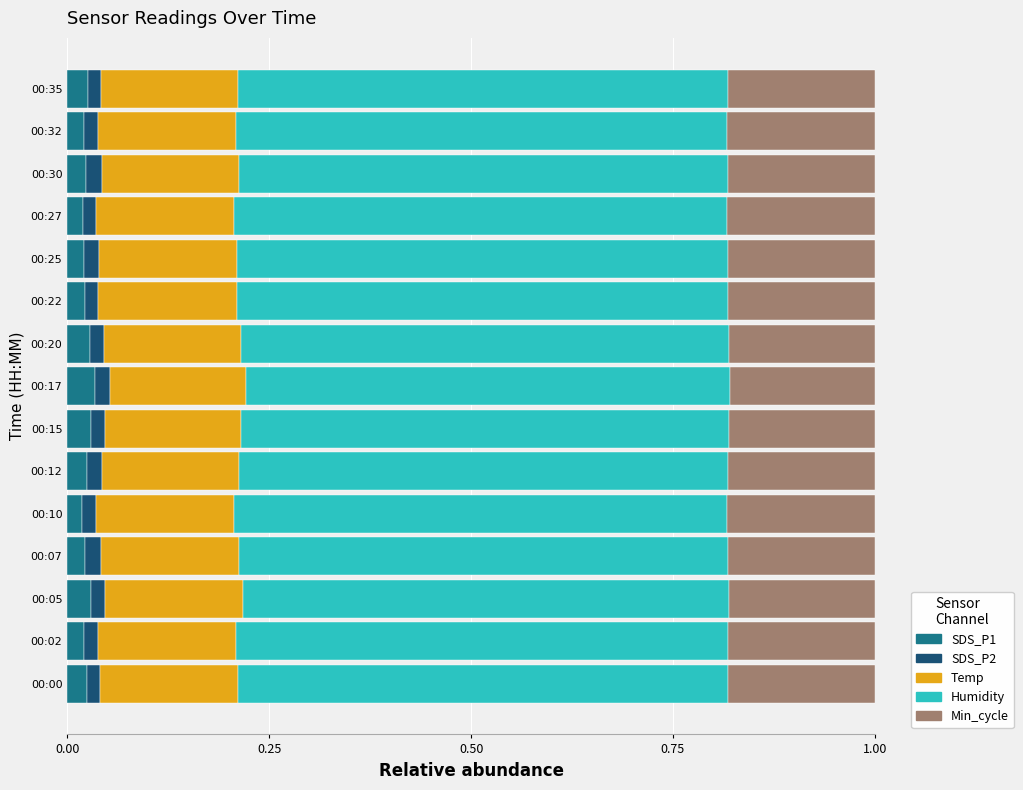

How many SDS_P1 values are between 0 and 1?

15